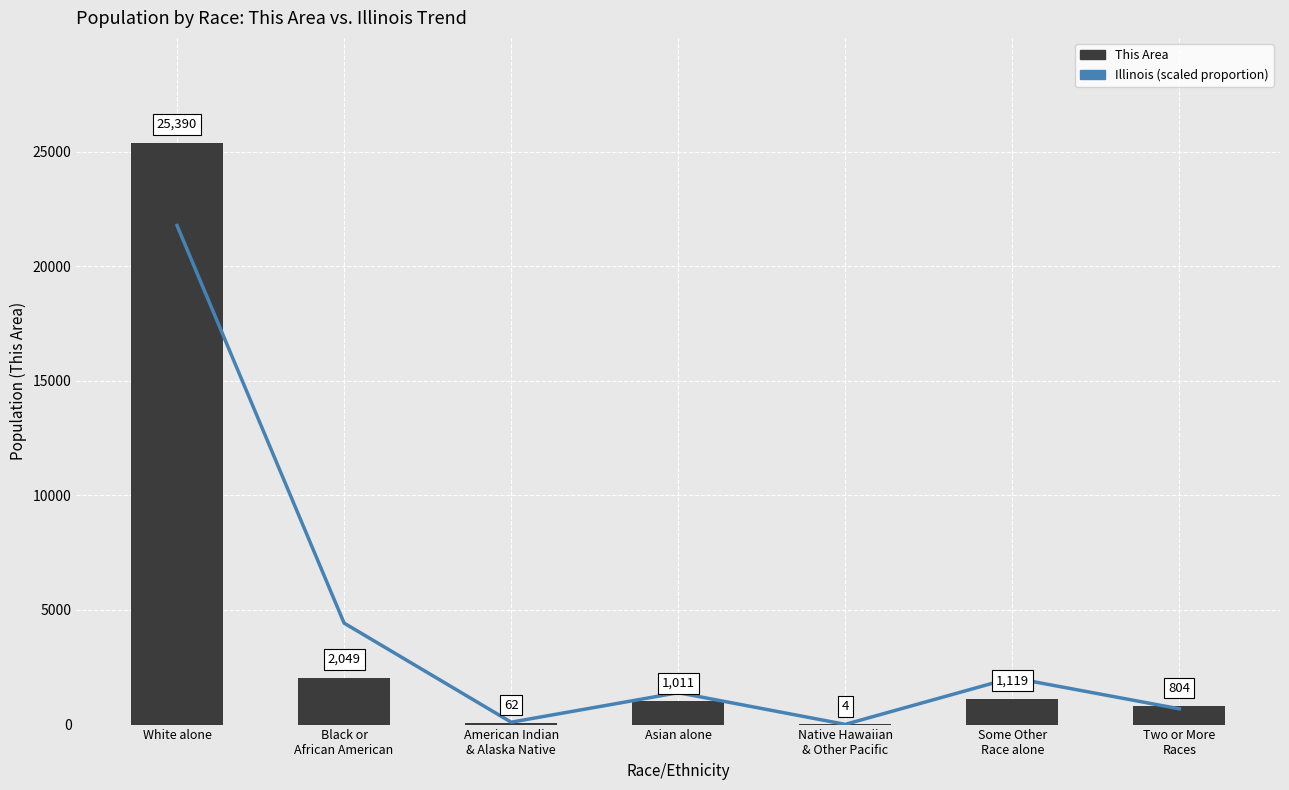

The value of This Area at Native Hawaiian
& Other Pacific is 1.5. True or false?

False